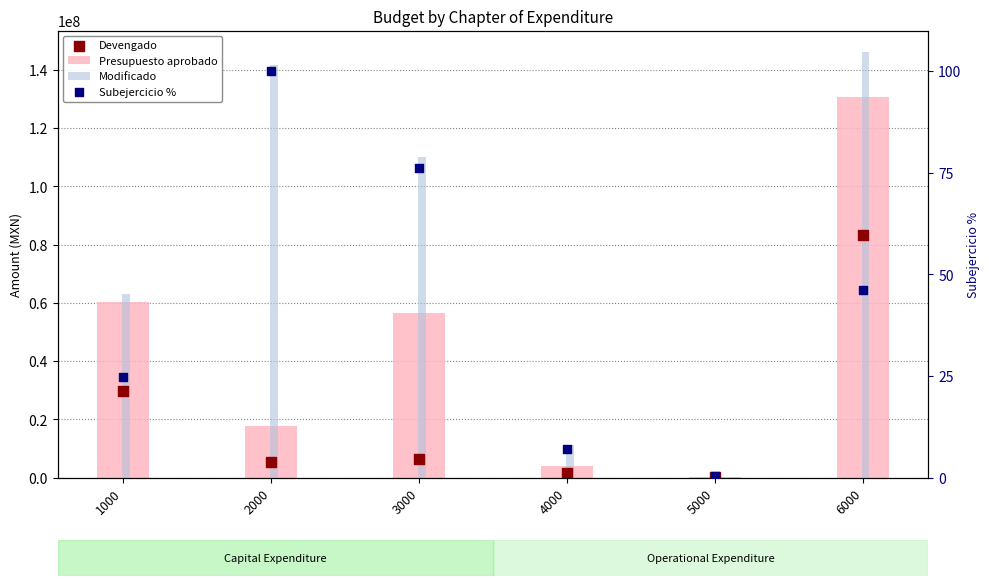

At which category is the sum across all series the highest?

6000